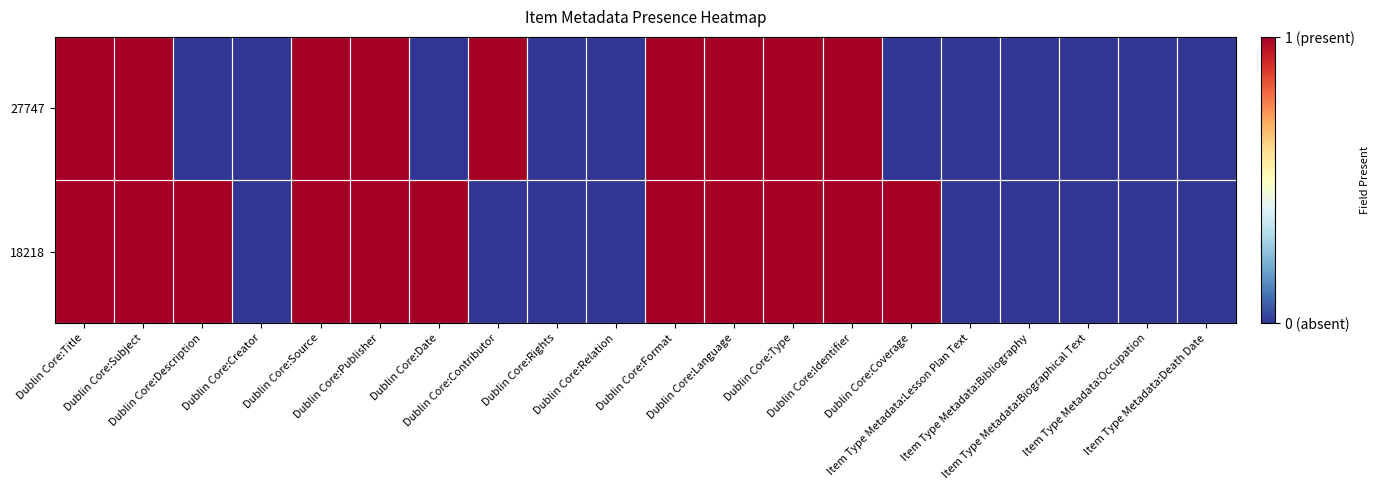

Which series changed the most between Dublin Core:Relation and Item Type Metadata:Occupation?

18218